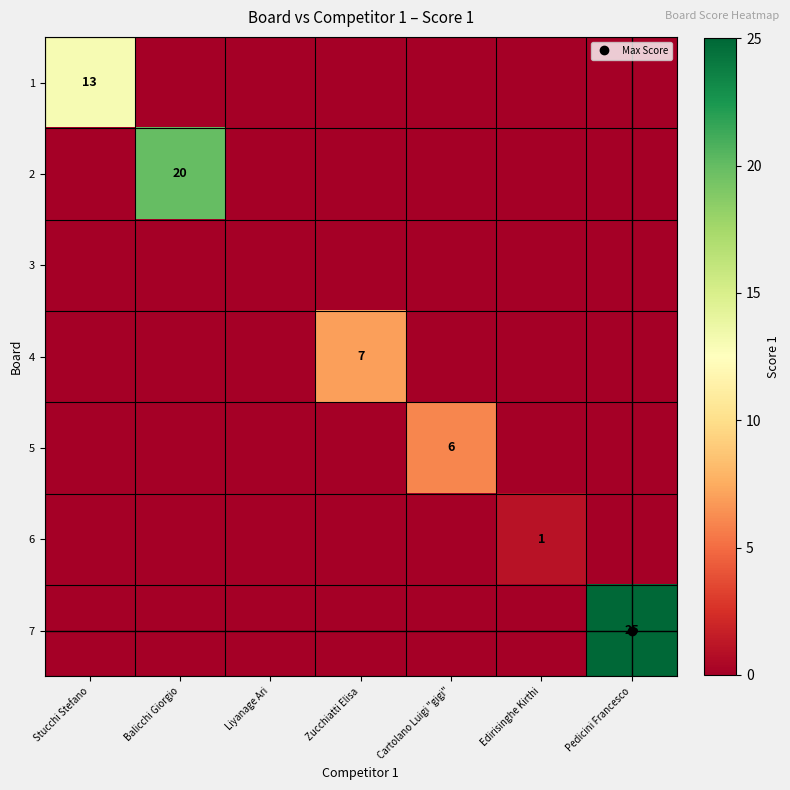

Which series changed the most between Liyanage Ari and Edirisinghe Kirthi?

6